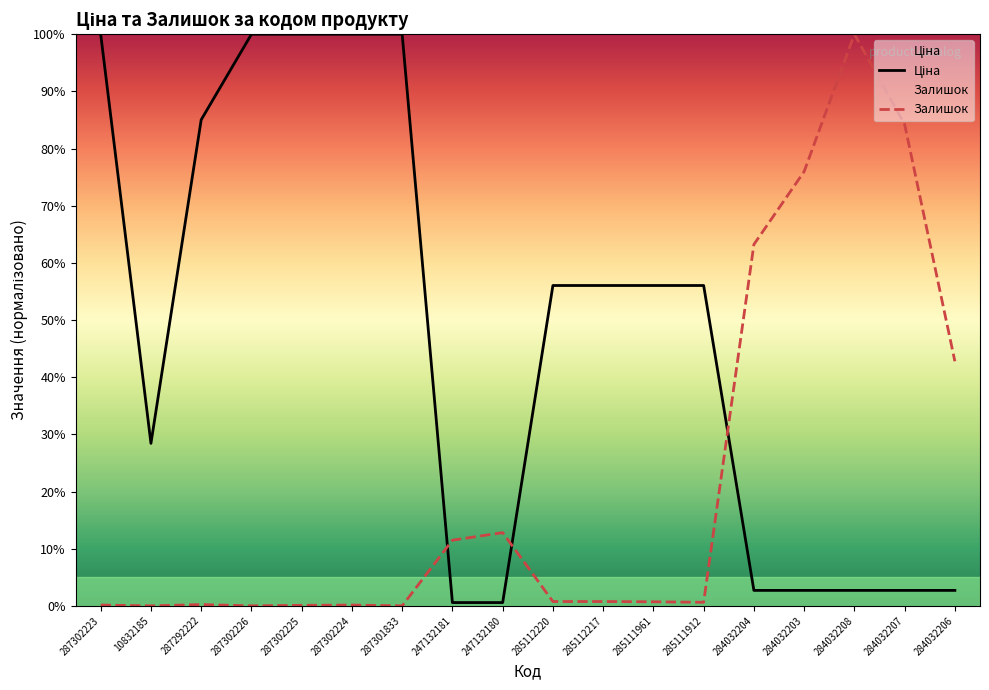

The value of Ціна at 287302225 is 100.0. True or false?

True